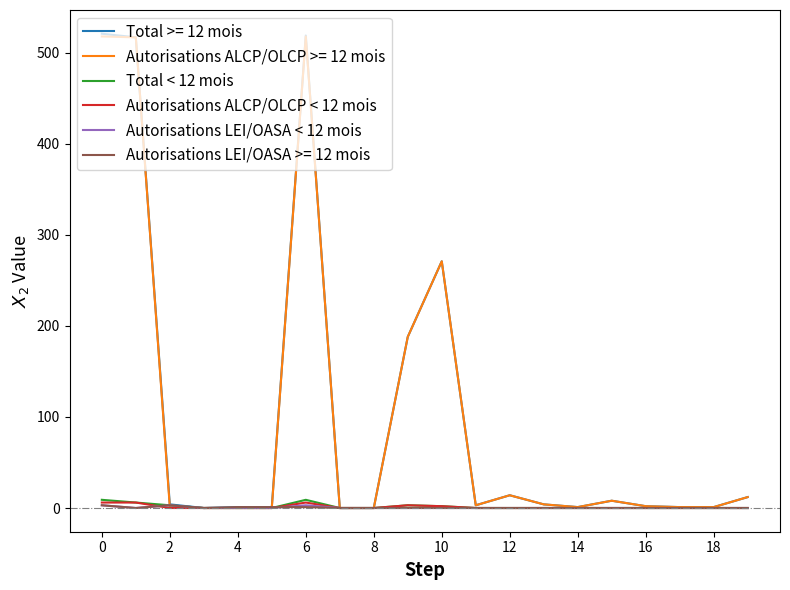

Which series has the widest spread of values?

Total >= 12 mois